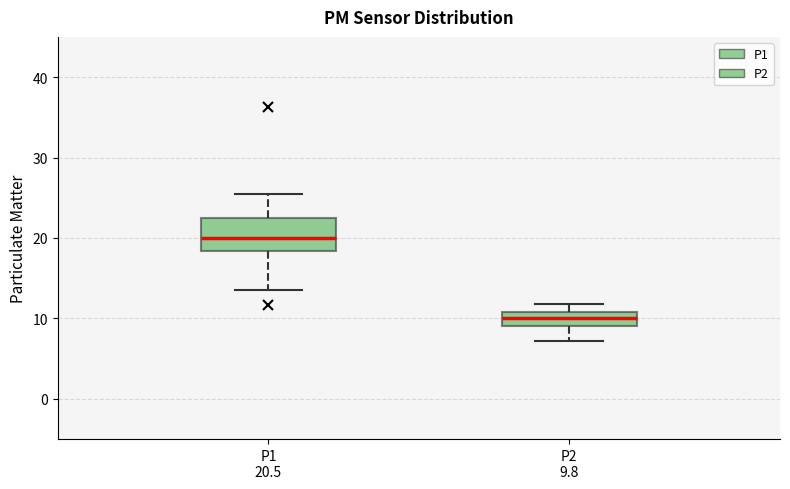

Comparing the boxes themselves (not the whiskers), which one is the tallest?

P1 20.5